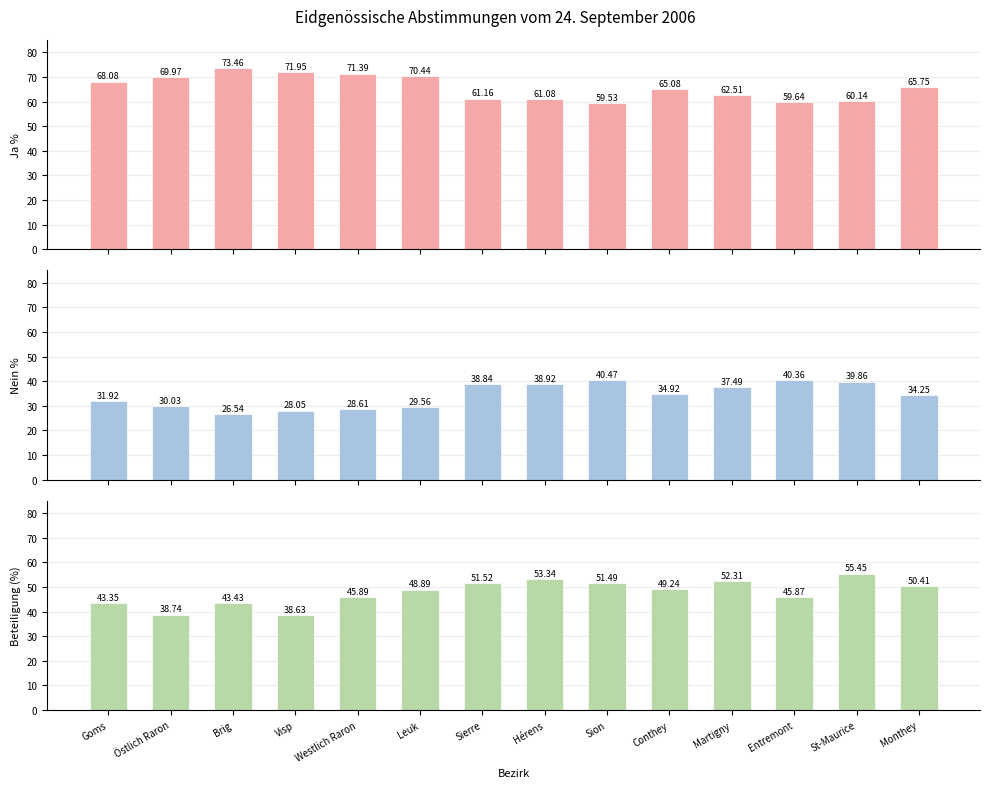

What is the sum of the Ja % values at St-Maurice and Visp?

132.1